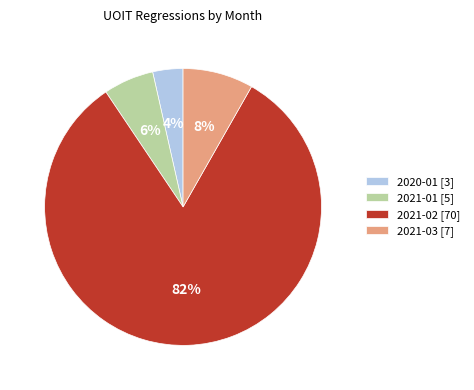

Rank the categories by value from lowest to highest.

2020-01 [3], 2021-01 [5], 2021-03 [7], 2021-02 [70]